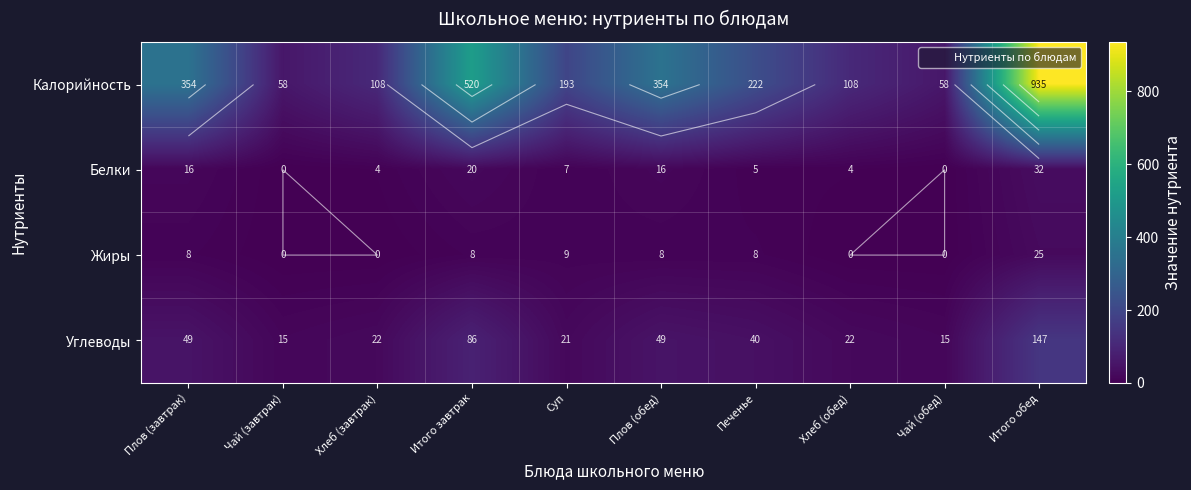

What is the sum of the Белки values at Чай (завтрак) and Печенье?

5